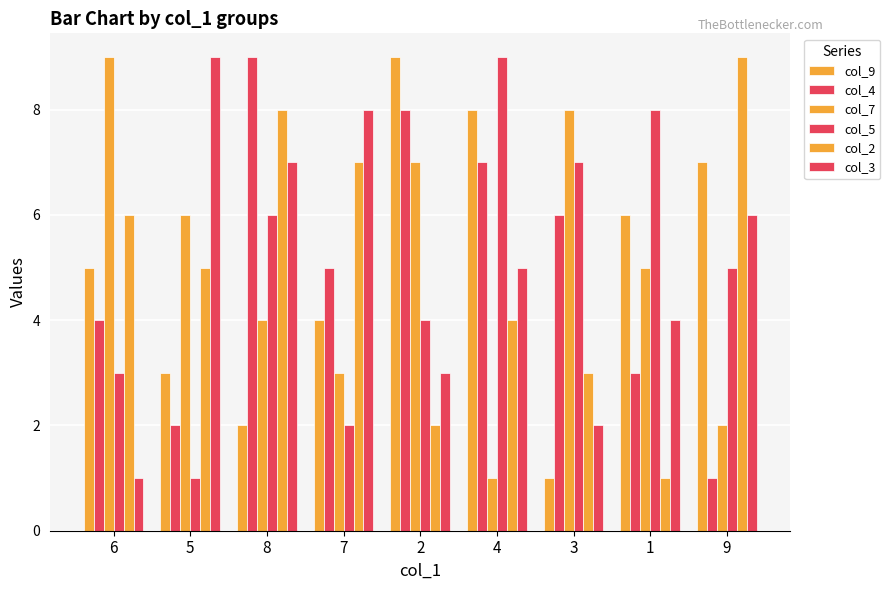

Which series changed the most between 2 and 4?

col_7